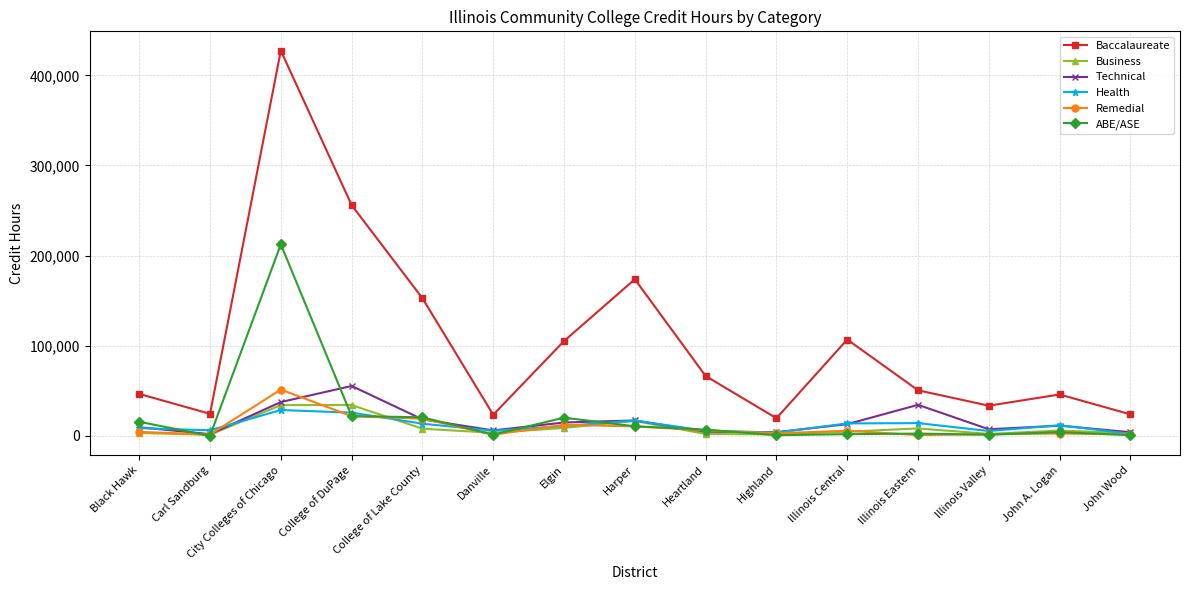

At which category is the sum across all series the highest?

City Colleges of Chicago